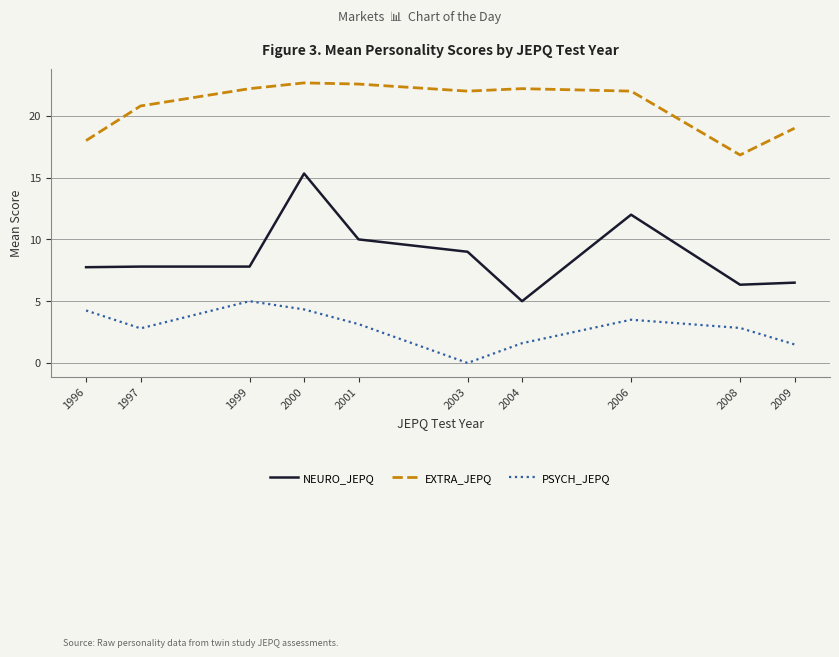

Which series has the largest total across all categories?

EXTRA_JEPQ